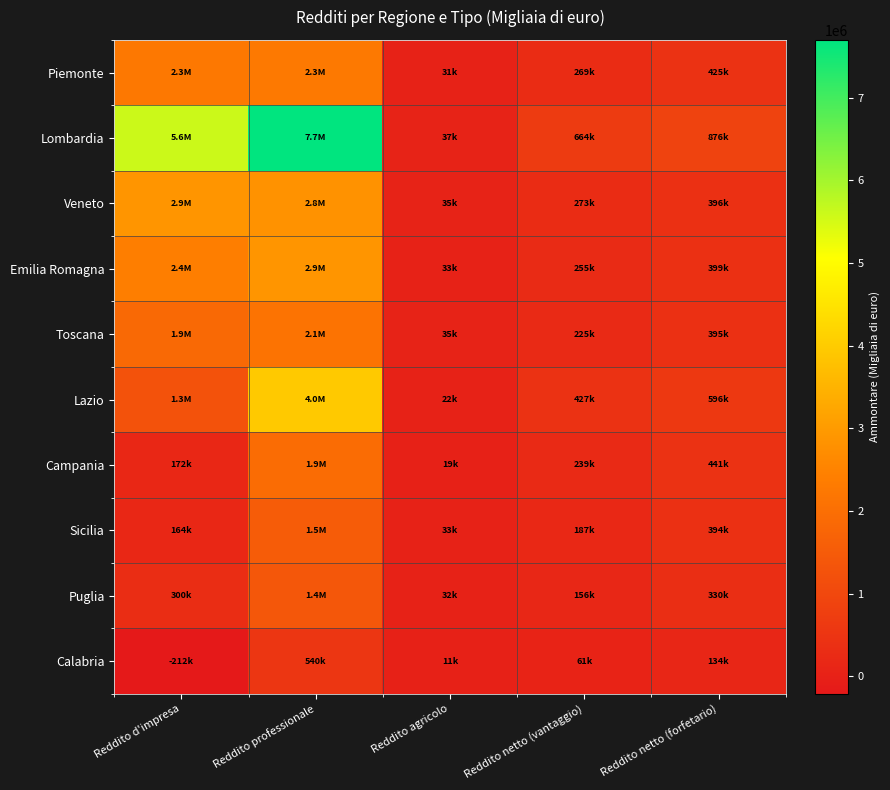

What is the difference between the highest and lowest values at Reddito d'impresa?

5804235